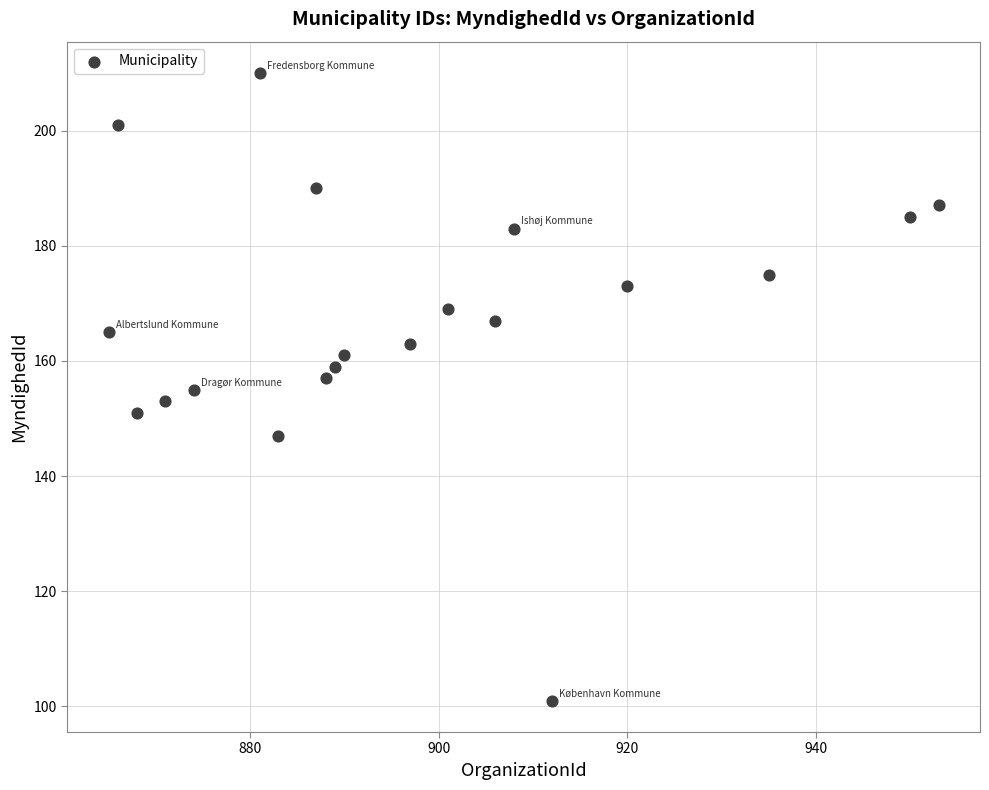

What is the range of X values (max minus min)?

88